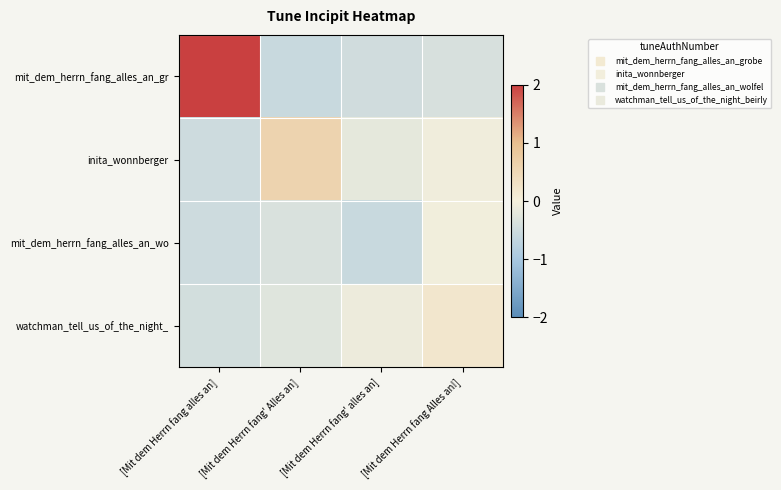

What is the minimum value shown in the chart?

-0.6